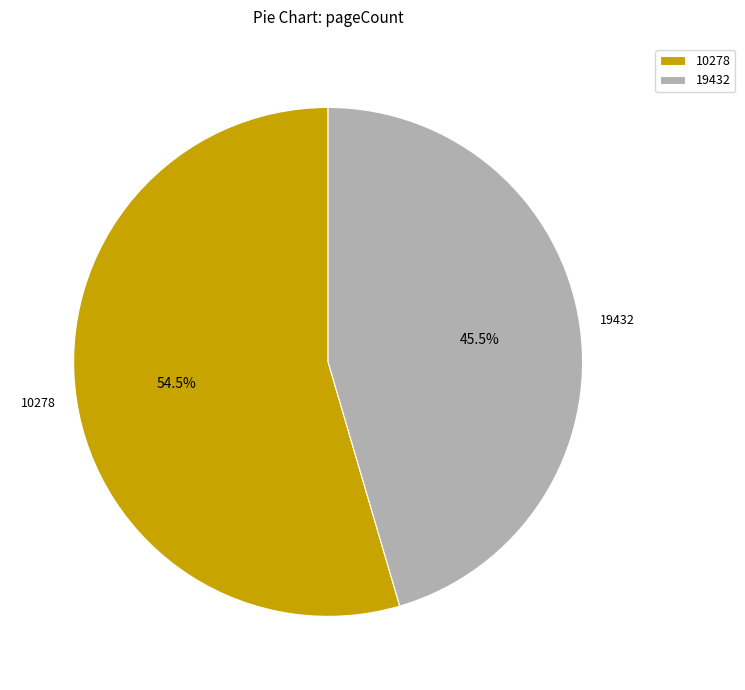

Is the sum of 10278 and 19432 greater than half?

Yes